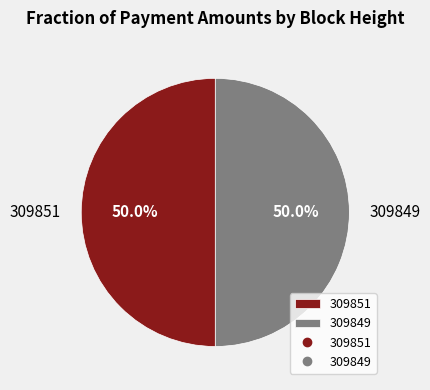

What is the ratio of the value at 309851 to the value at 309849?

1.0